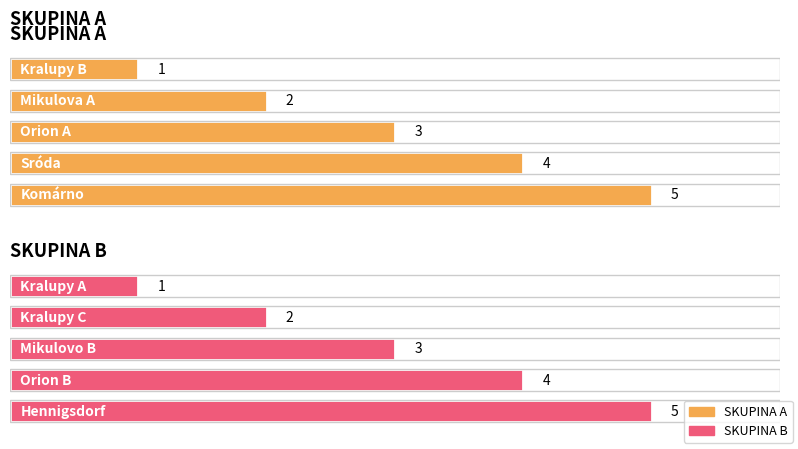

The SKUPINA A series shows 1 at 0. True or false?

True